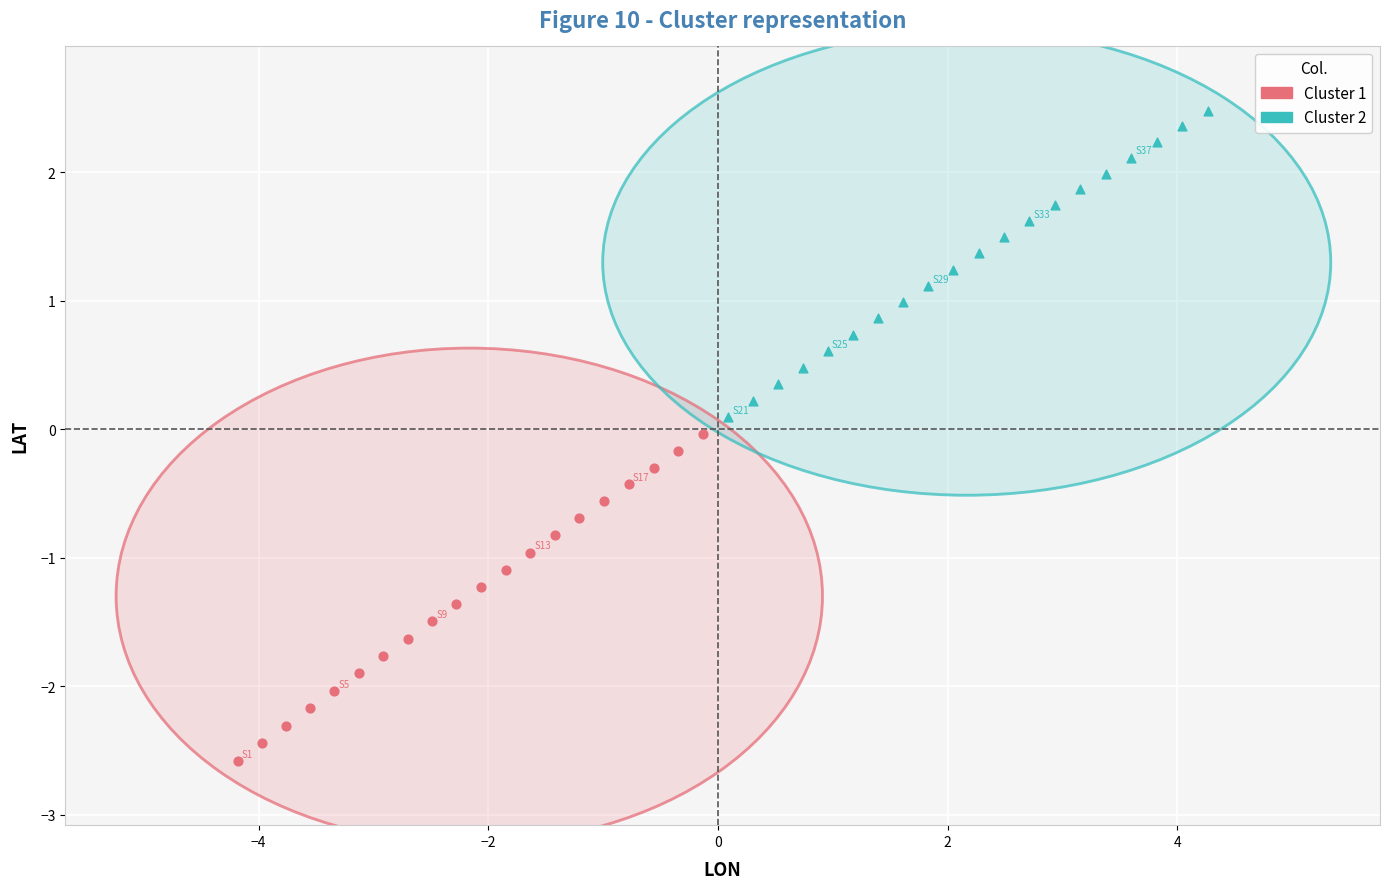

Which series contains the highest Y value?

Cluster 2